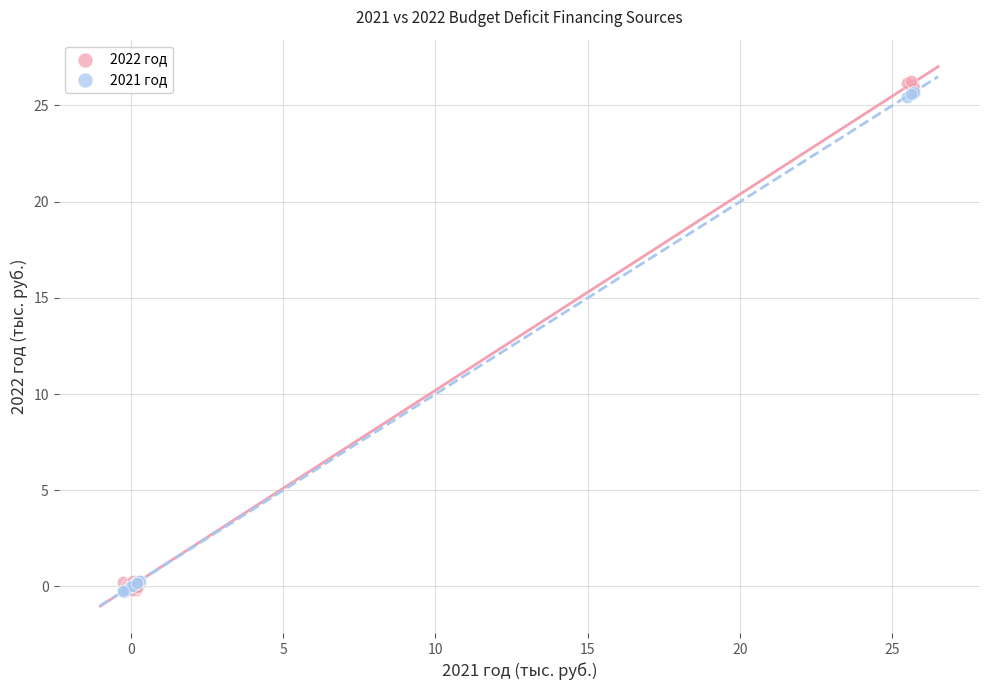

What are all the series names shown in the legend?

2022 год, 2021 год